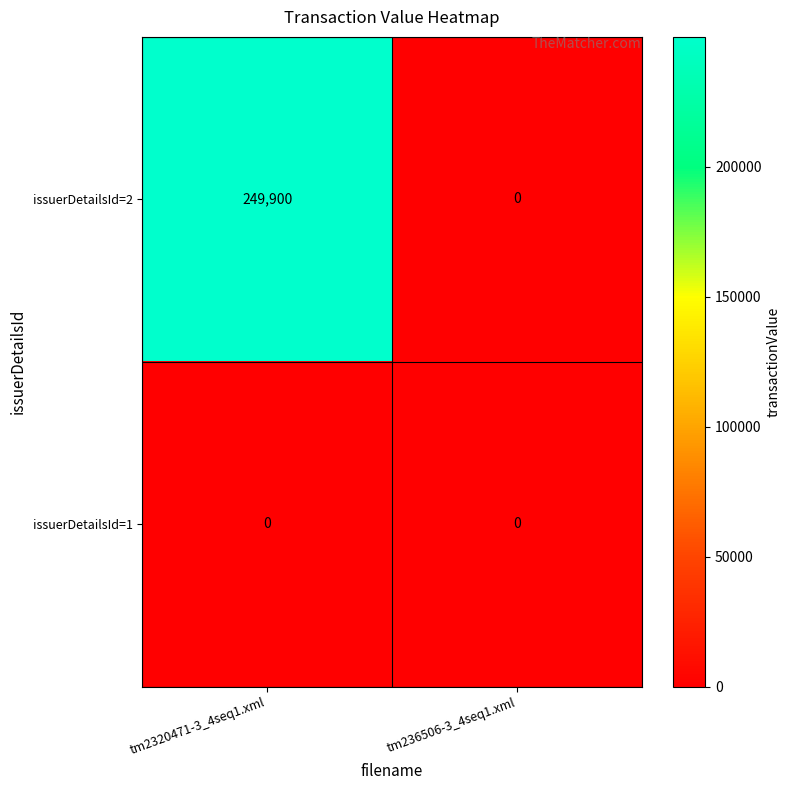

Rank the series by their maximum value, from highest to lowest.

issuerDetailsId=2, issuerDetailsId=1